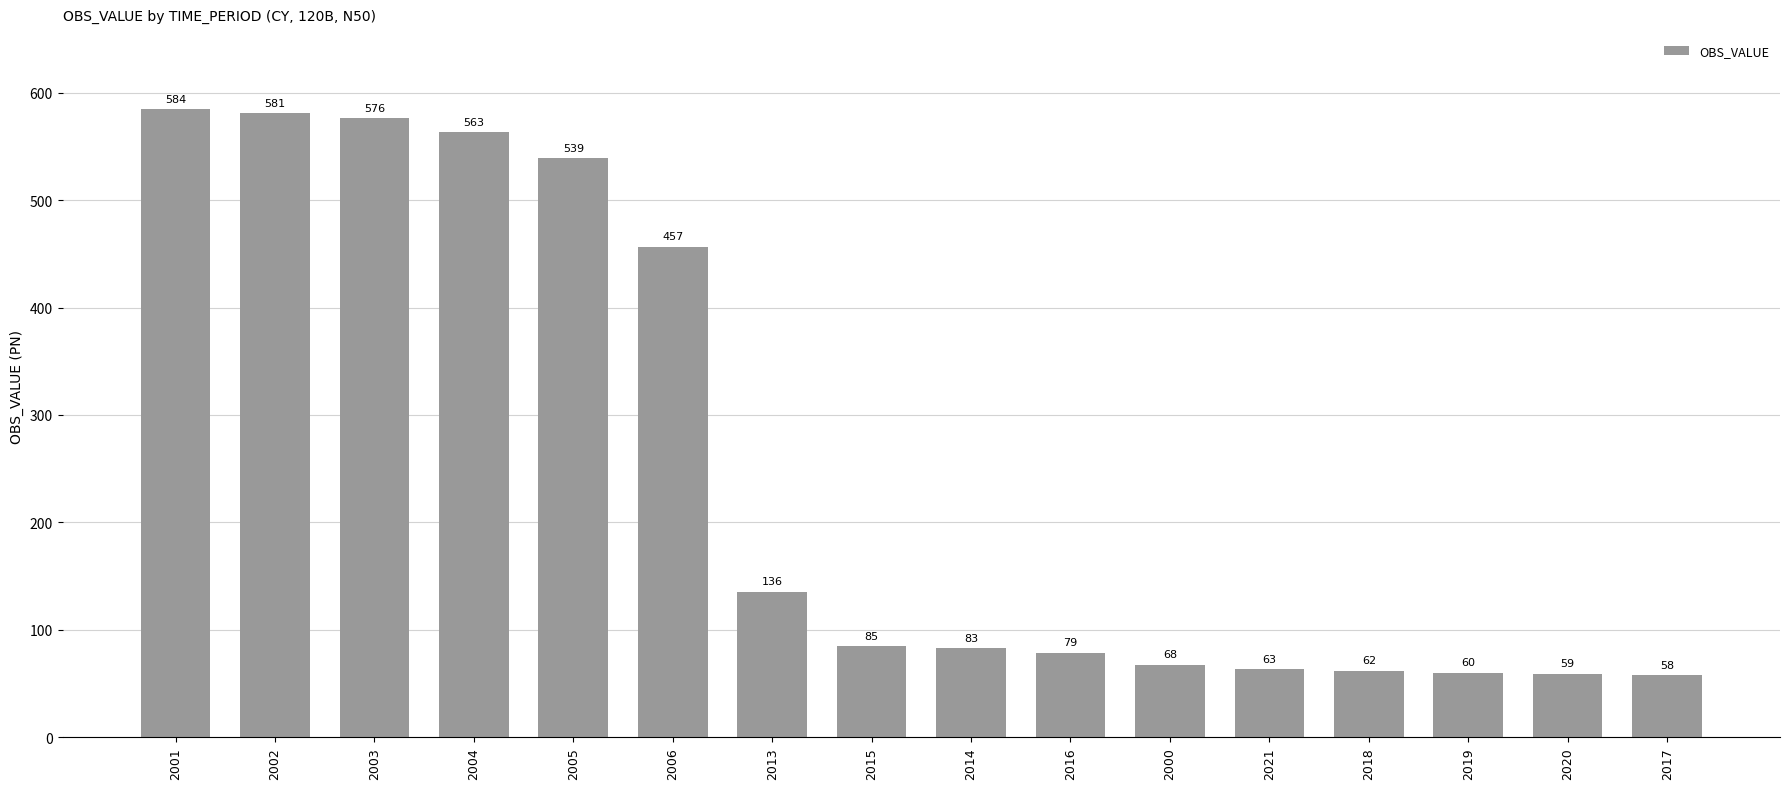

What is the smallest value displayed?

58.2